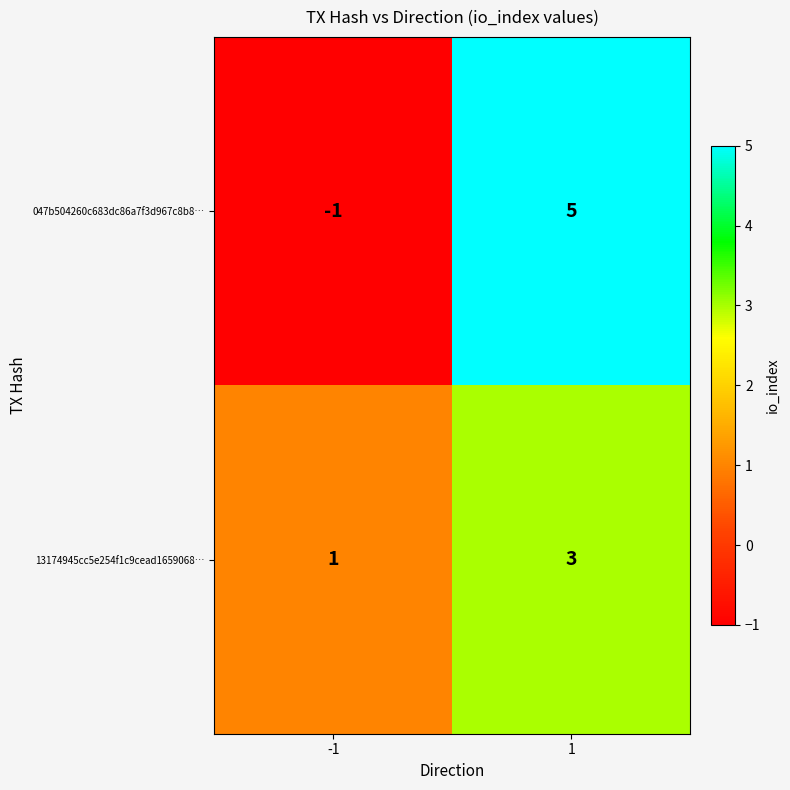

Is the value of 13174945cc5e254f1c9cead1659068… at -1 greater than the value of 047b504260c683dc86a7f3d967c8b8… at 1?

No